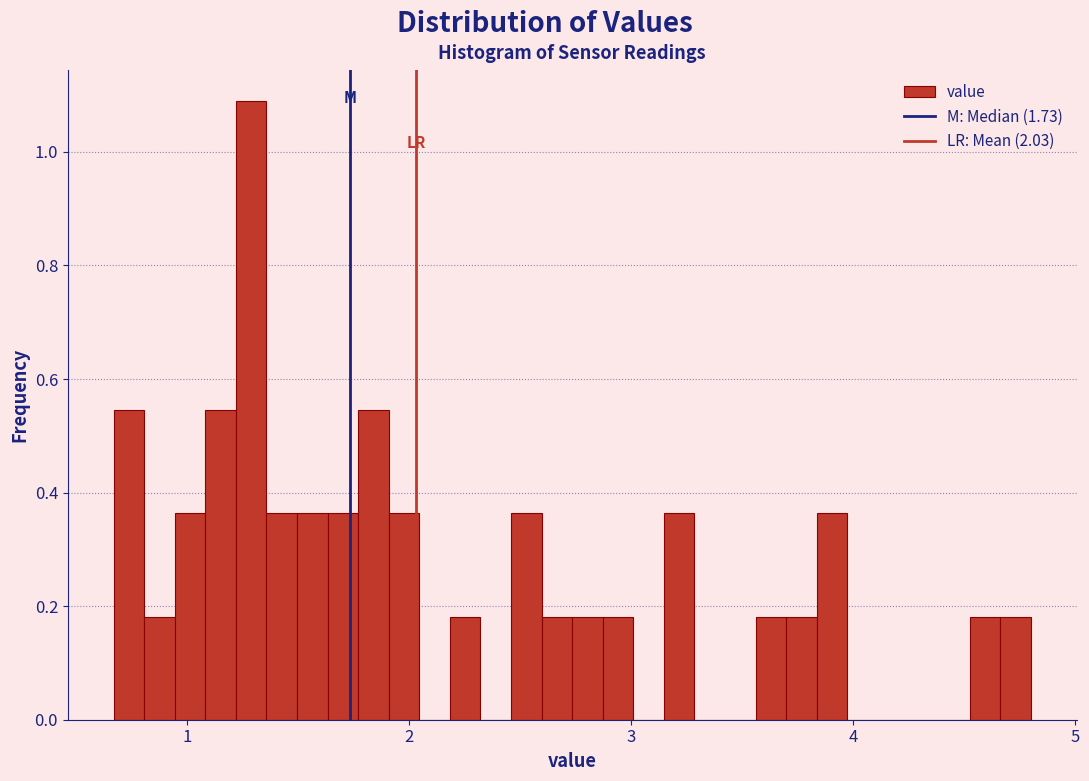

Around what value on the x-axis is the tallest bar? Give the approximate position of its centre, as read against the axis.

1.3